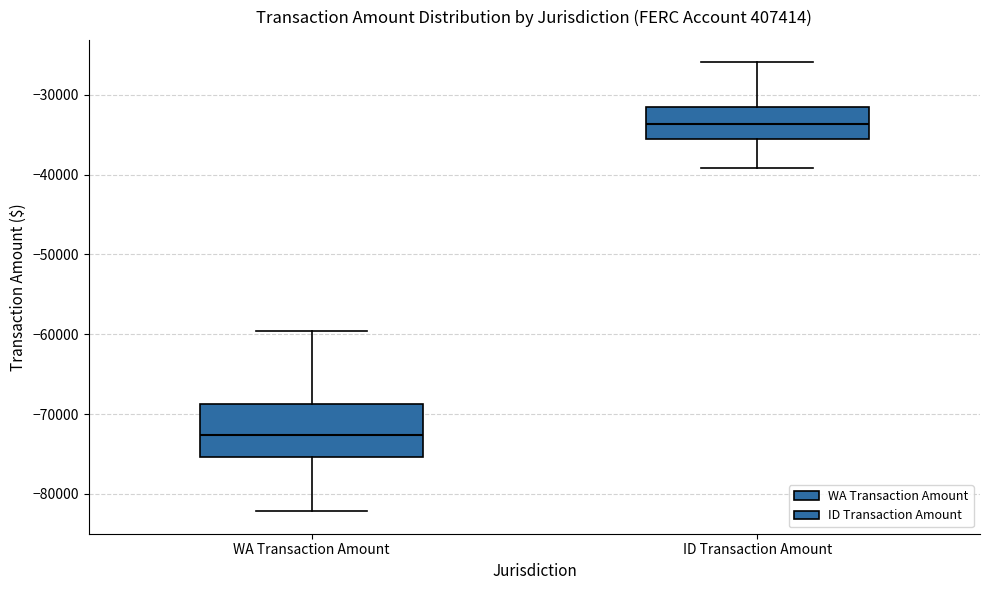

Which box has the lowest median line?

WA Transaction Amount